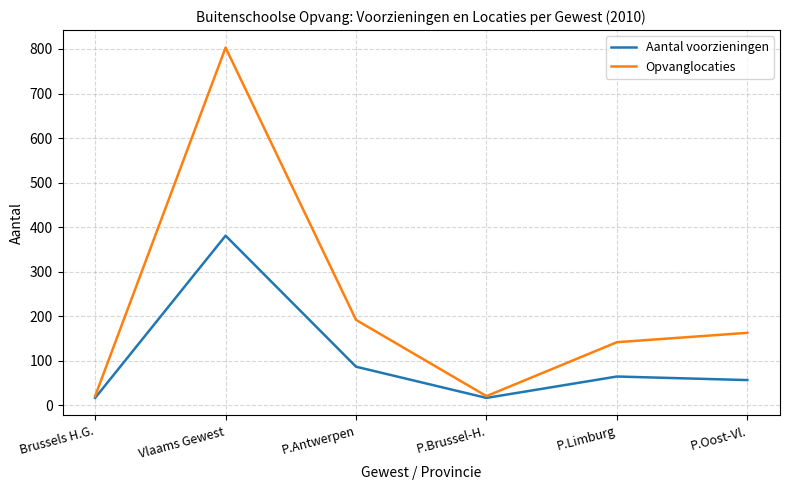

Rank the series by their maximum value, from lowest to highest.

Aantal voorzieningen, Opvanglocaties